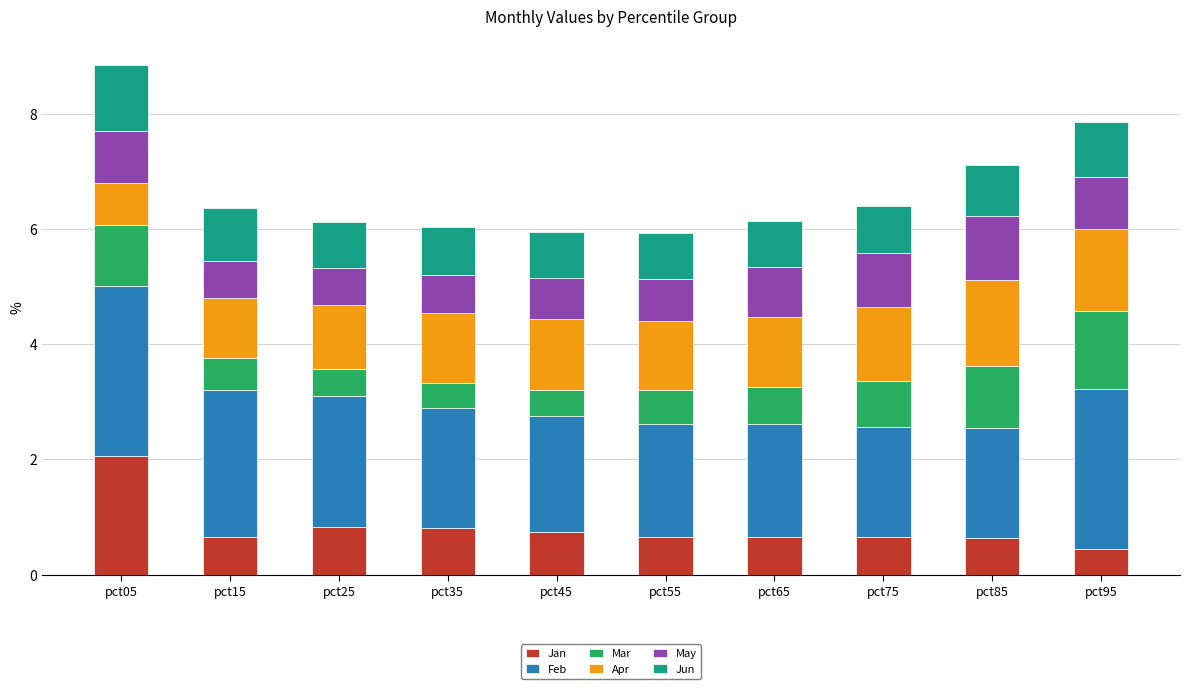

The Jan series shows 0.4 at pct35. True or false?

False